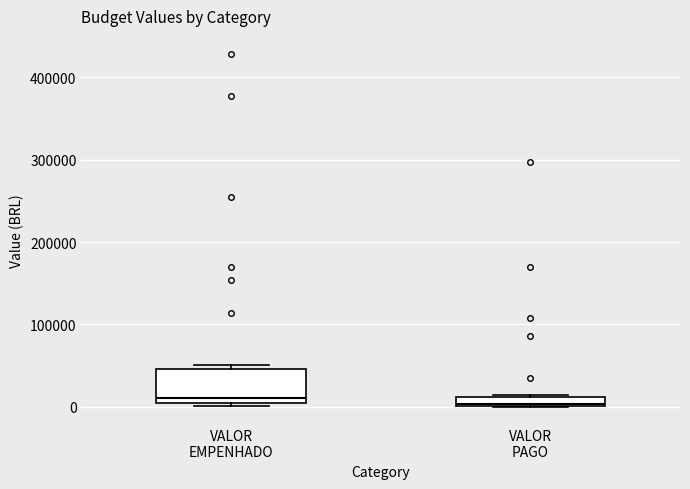

Where is the upper edge of the box for VALOR PAGO on the y-axis? The values are not printed on the chart, so give them approximately, as read against the axis.

10000